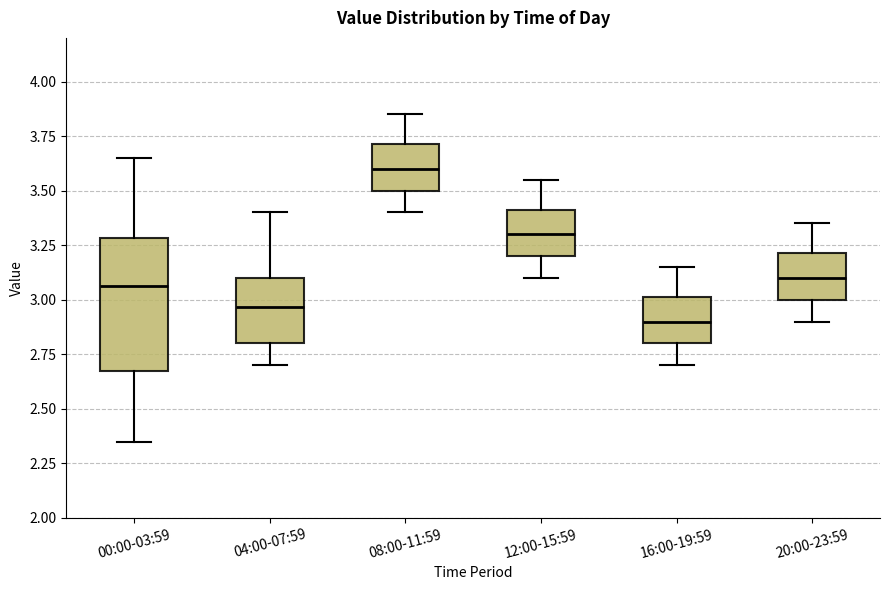

Where is the upper edge of the box for 12:00-15:59 on the y-axis? The values are not printed on the chart, so give them approximately, as read against the axis.

3.40